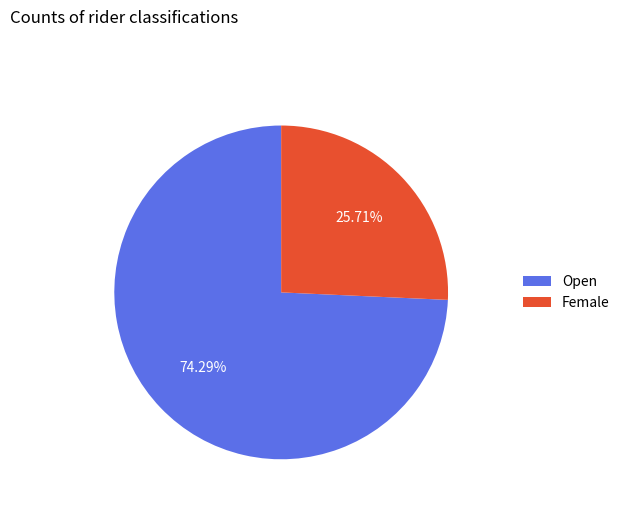

What percentage is NOT represented by Female?

74.3%